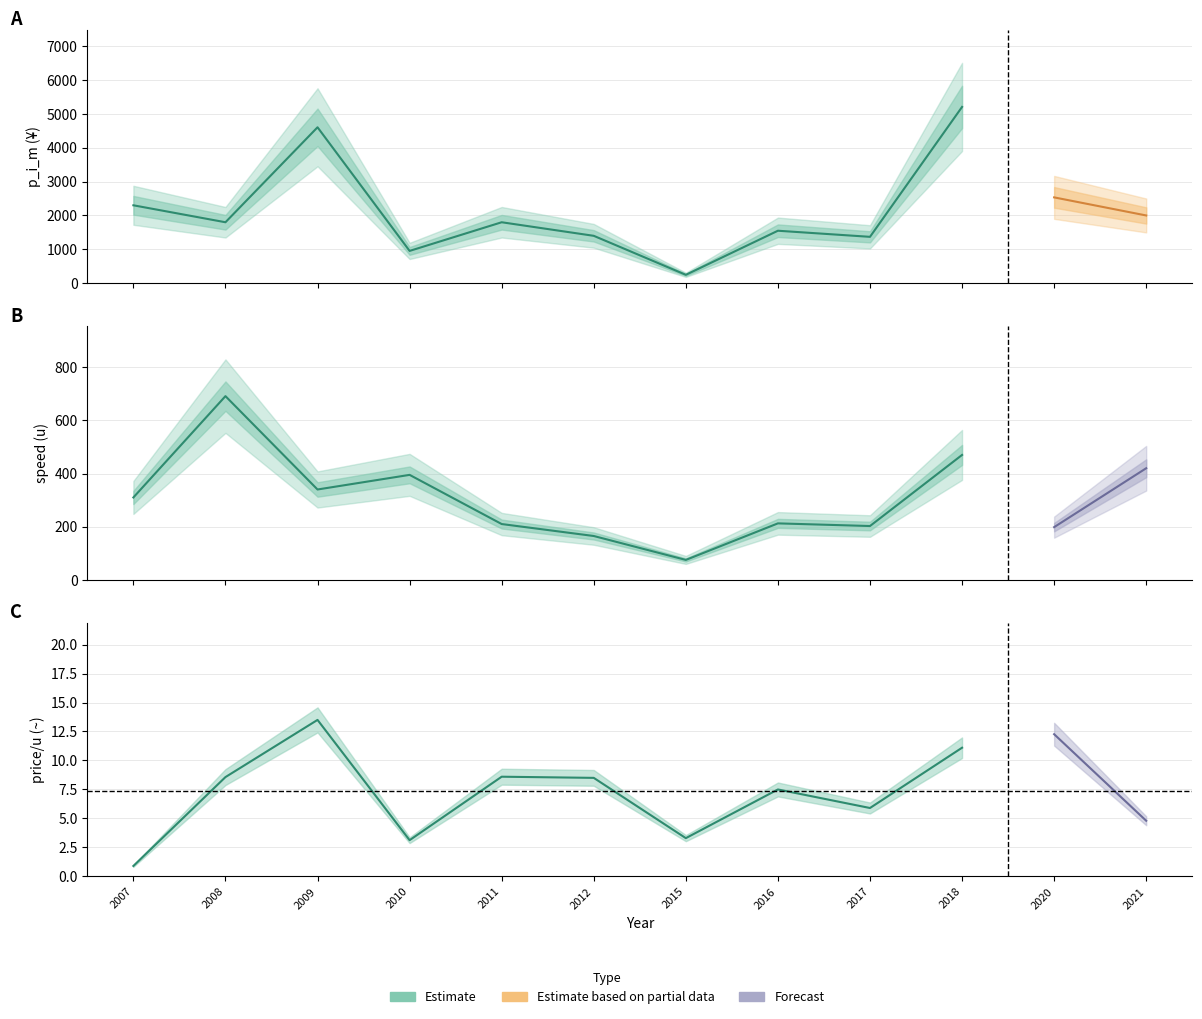

What is the total value across all series at 2011?

2018.6